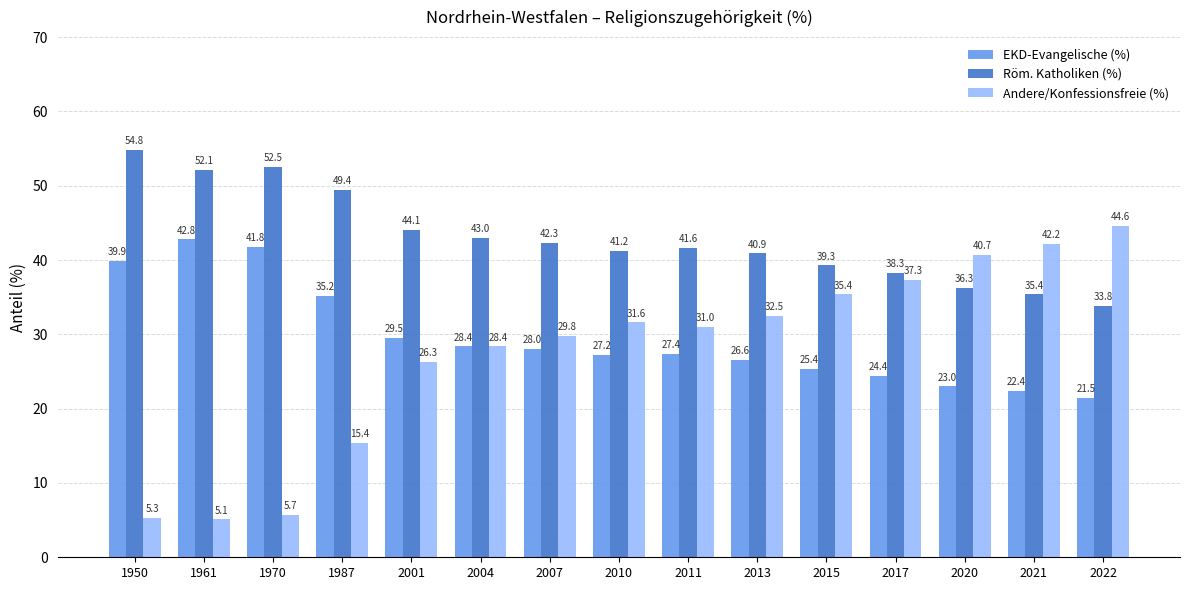

Does the chart contain any negative values?

No